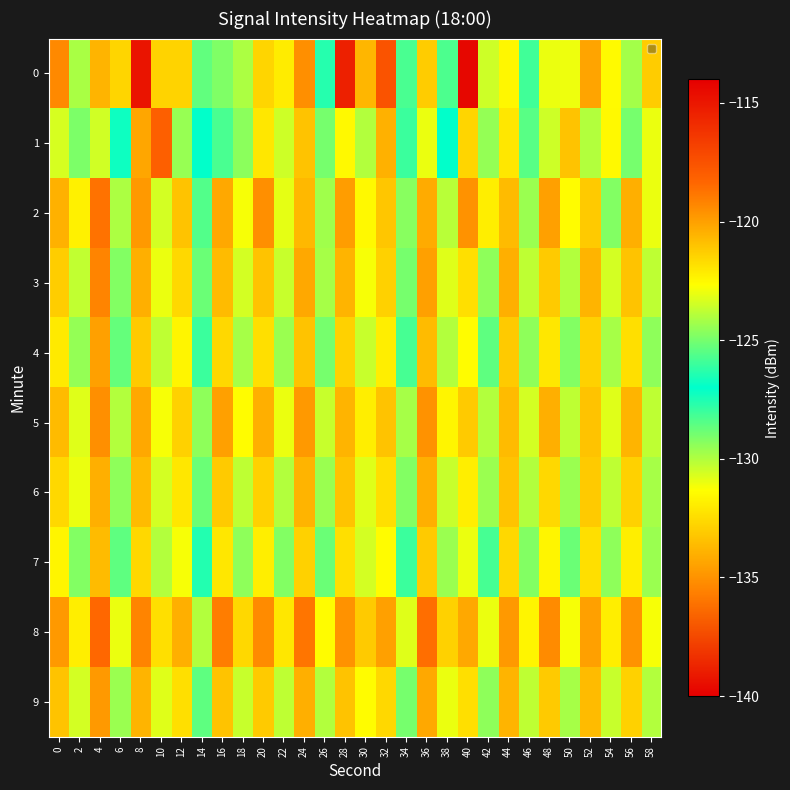

Which series changed the most between 34 and 50?

1